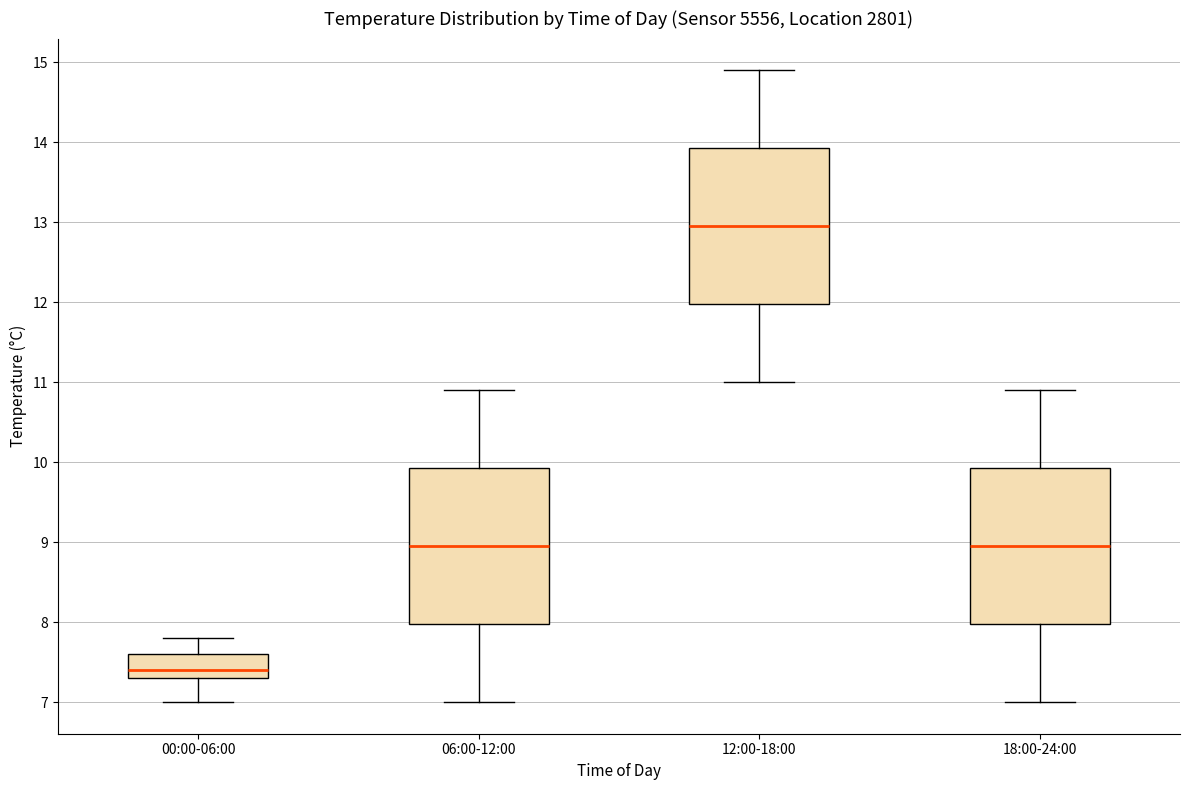

Reading left to right, transcribe this box plot: for each box, give where its median line is, the range the box spans, and where its two whiskers end, as read against the y-axis. The values are not printed on the chart, so give them approximately, as read against the axis.

00:00-06:00: median 7.4, box 7.3 to 7.6, whiskers 7.0 to 7.8
06:00-12:00: median 9.0, box 8.0 to 9.9, whiskers 7.0 to 10.9
12:00-18:00: median 13.0, box 12.0 to 13.9, whiskers 11.0 to 14.9
18:00-24:00: median 9.0, box 8.0 to 9.9, whiskers 7.0 to 10.9